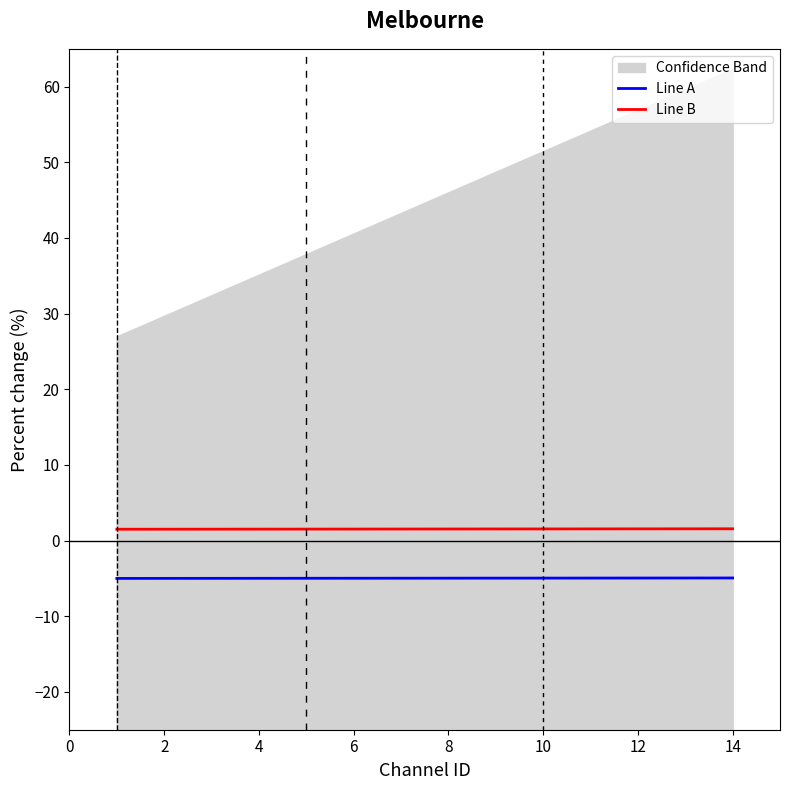

True or false: Line B and Line A intersect in this chart.

False